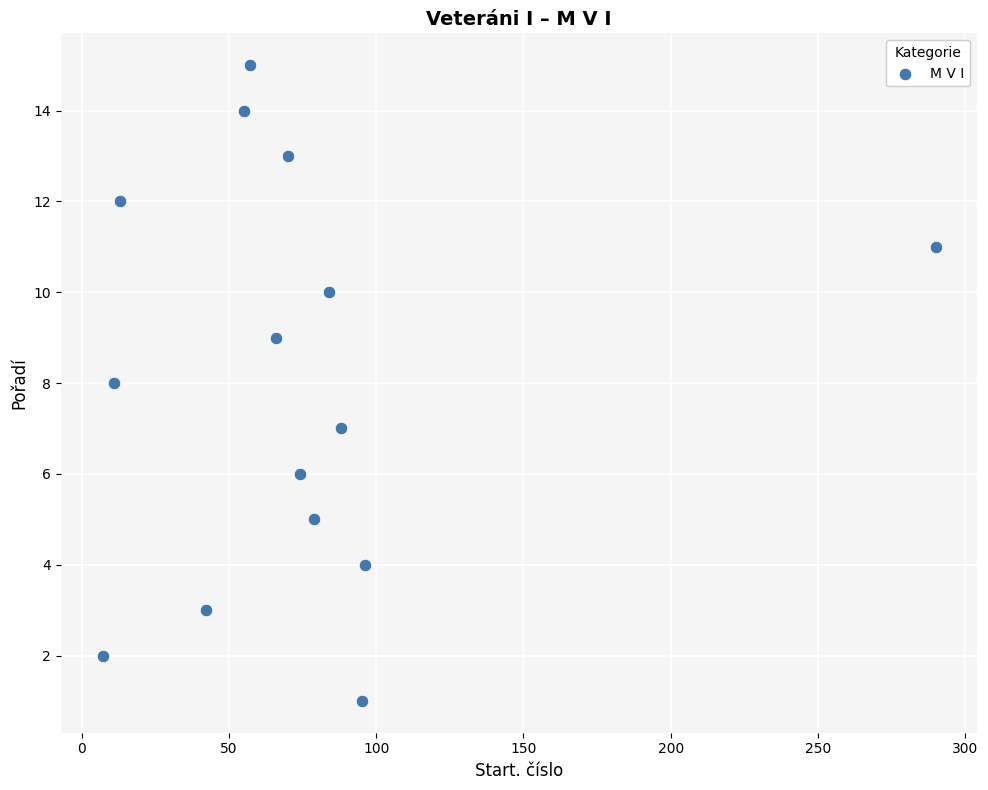

What is the range of Y values (max minus min)?

14